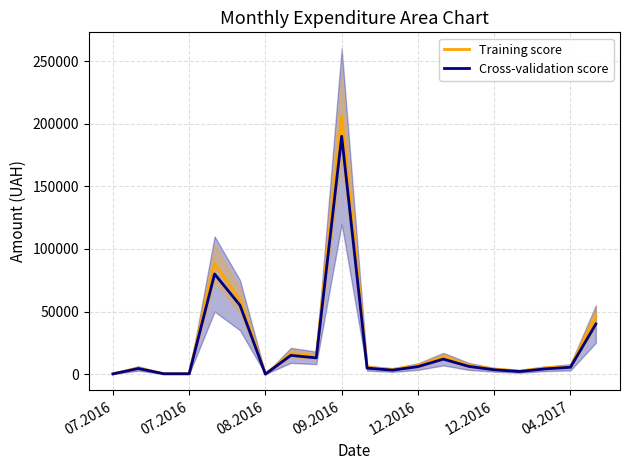

Does the chart display data point markers on the line(s)?

No